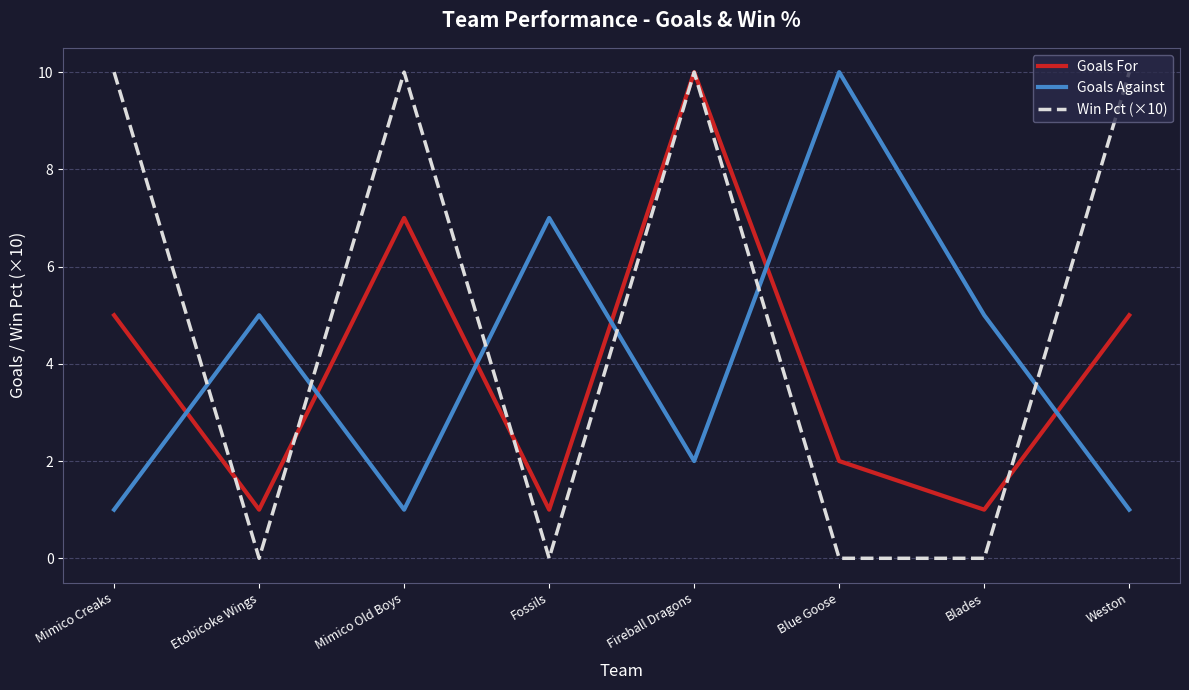

Between Mimico Creaks and Mimico Old Boys, which series saw the biggest shift?

Goals For